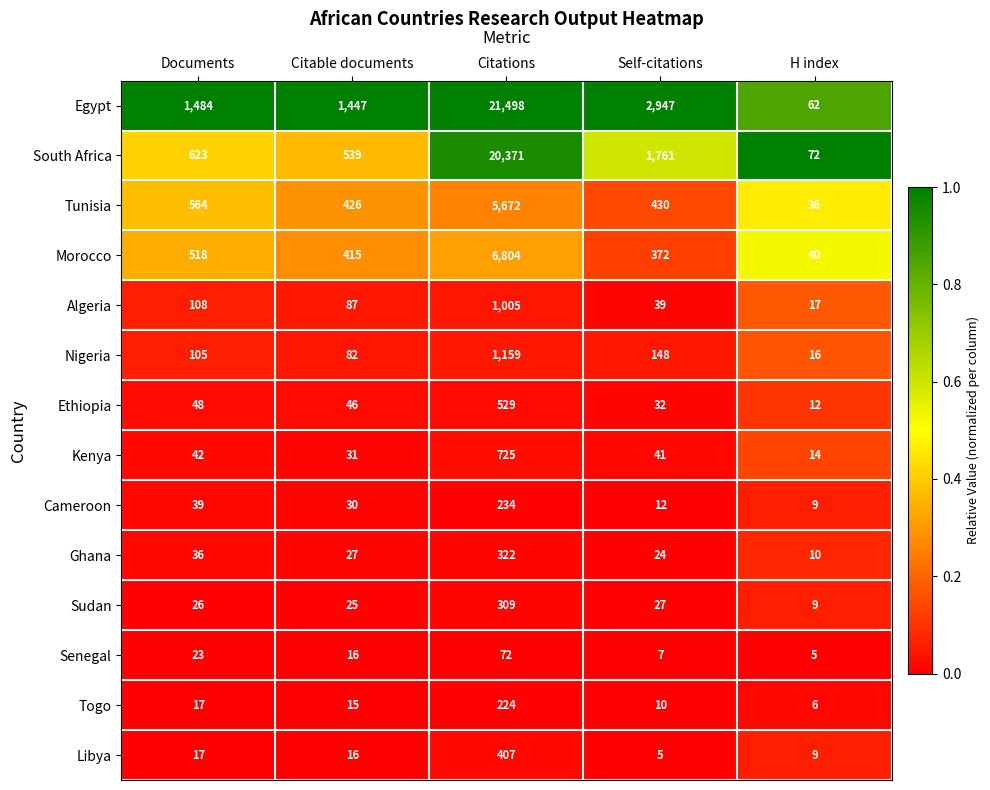

At which label is Sudan closest to 159?

Self-citations